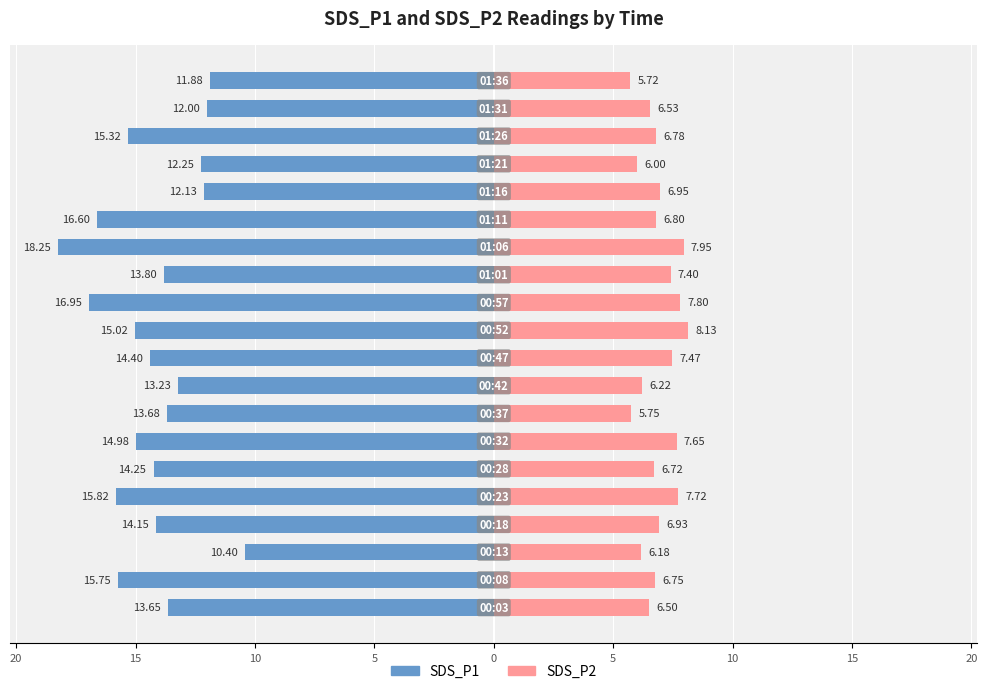

How many groups of bars are there?

20